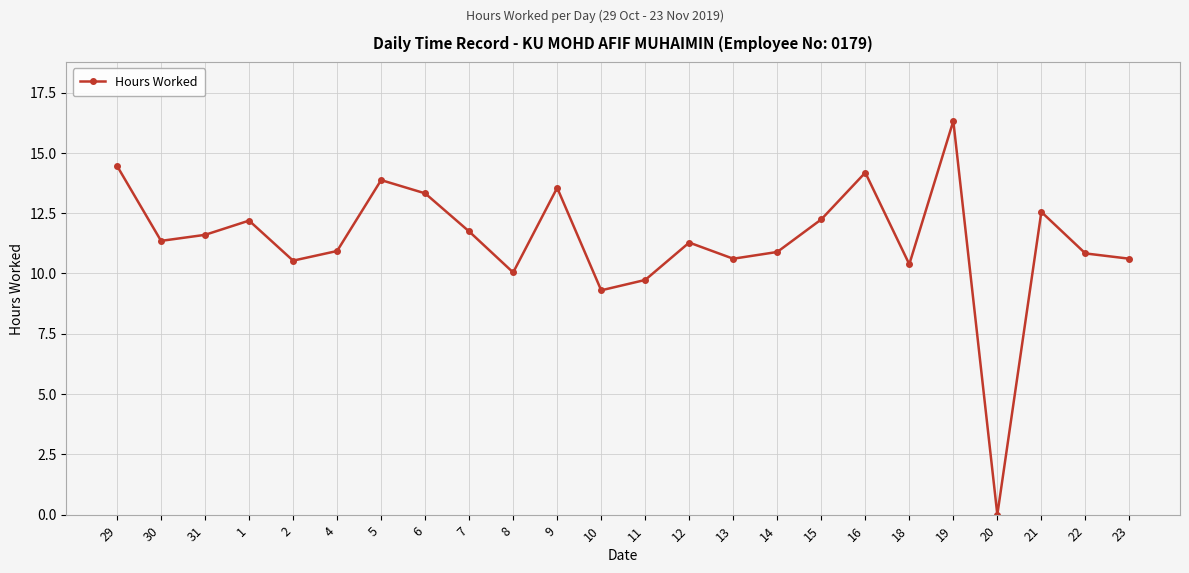

What is the difference between the second highest and second lowest values?

5.2